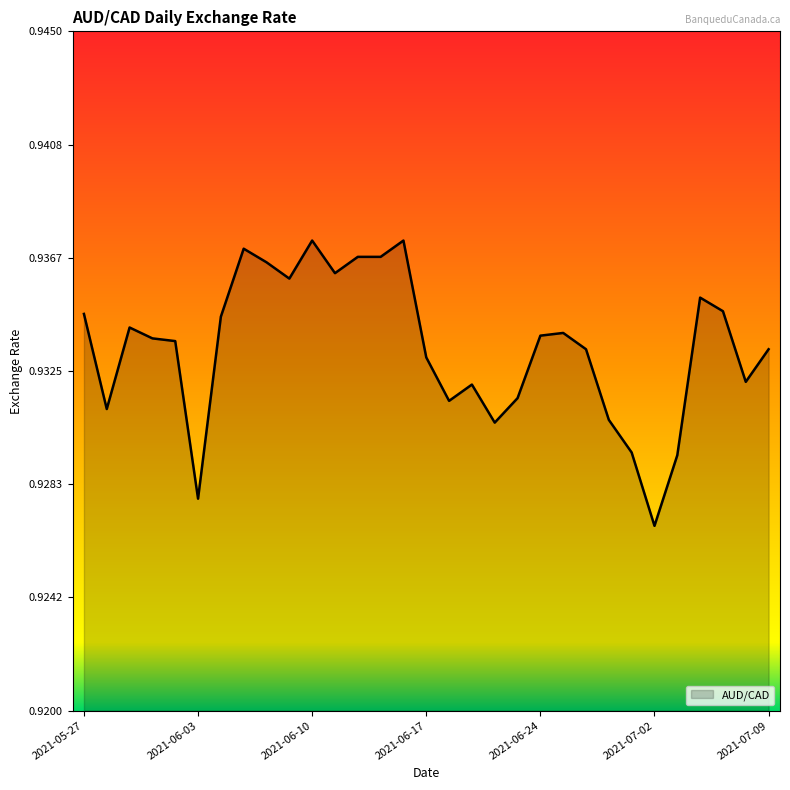

The chart shows a value of 0.6 at 2021-06-03. True or false?

False